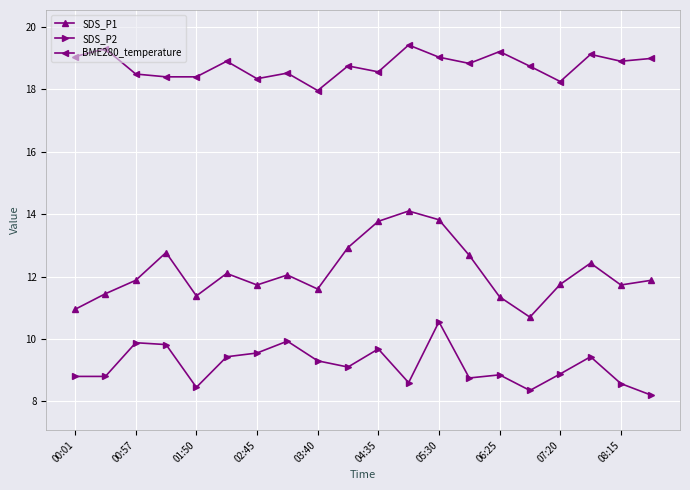

True or false: SDS_P2 has more than 2 interior local peaks.

True